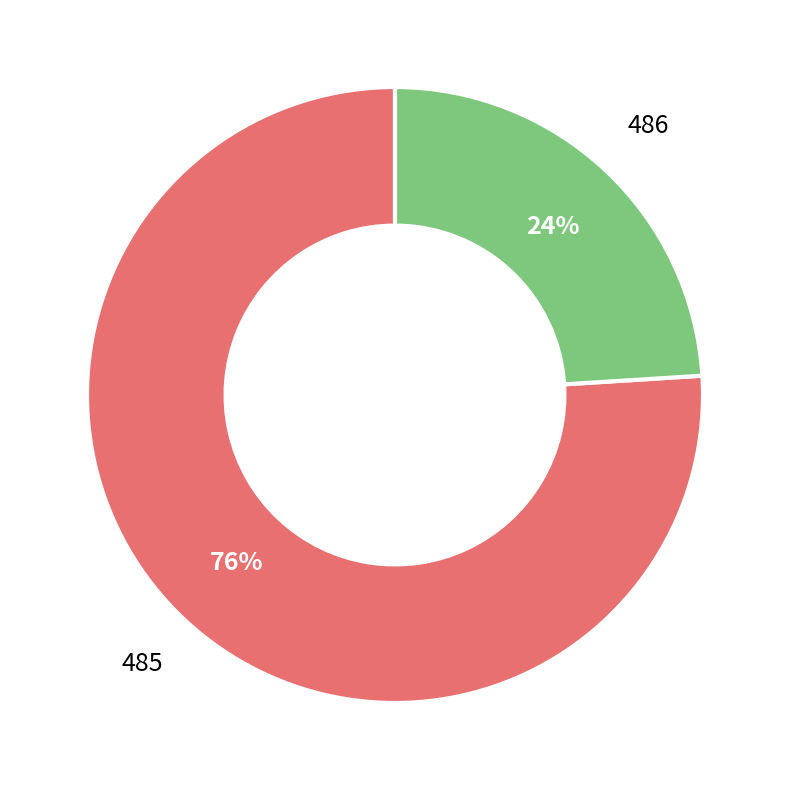

How many segments does this pie chart have?

2